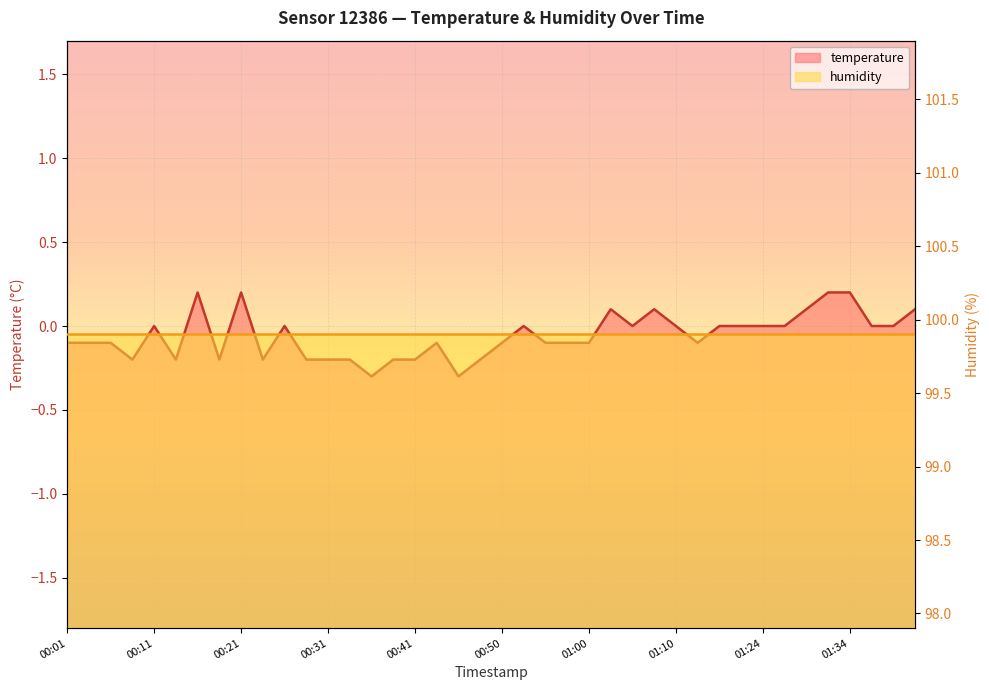

How many data points are above 0?

8